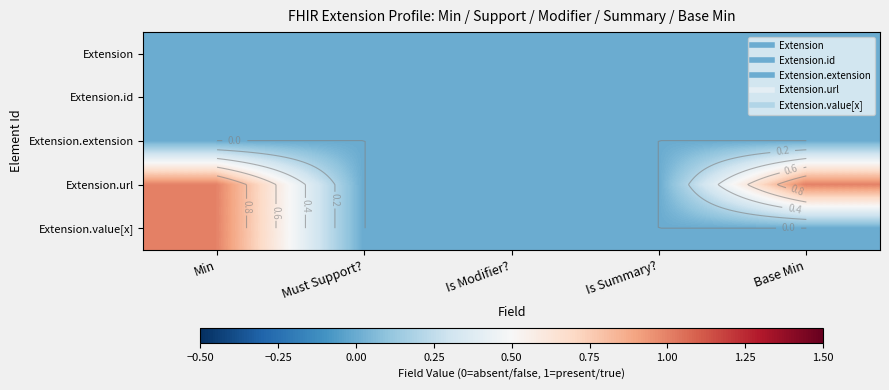

The Extension.extension series shows 0 at Base Min. True or false?

True